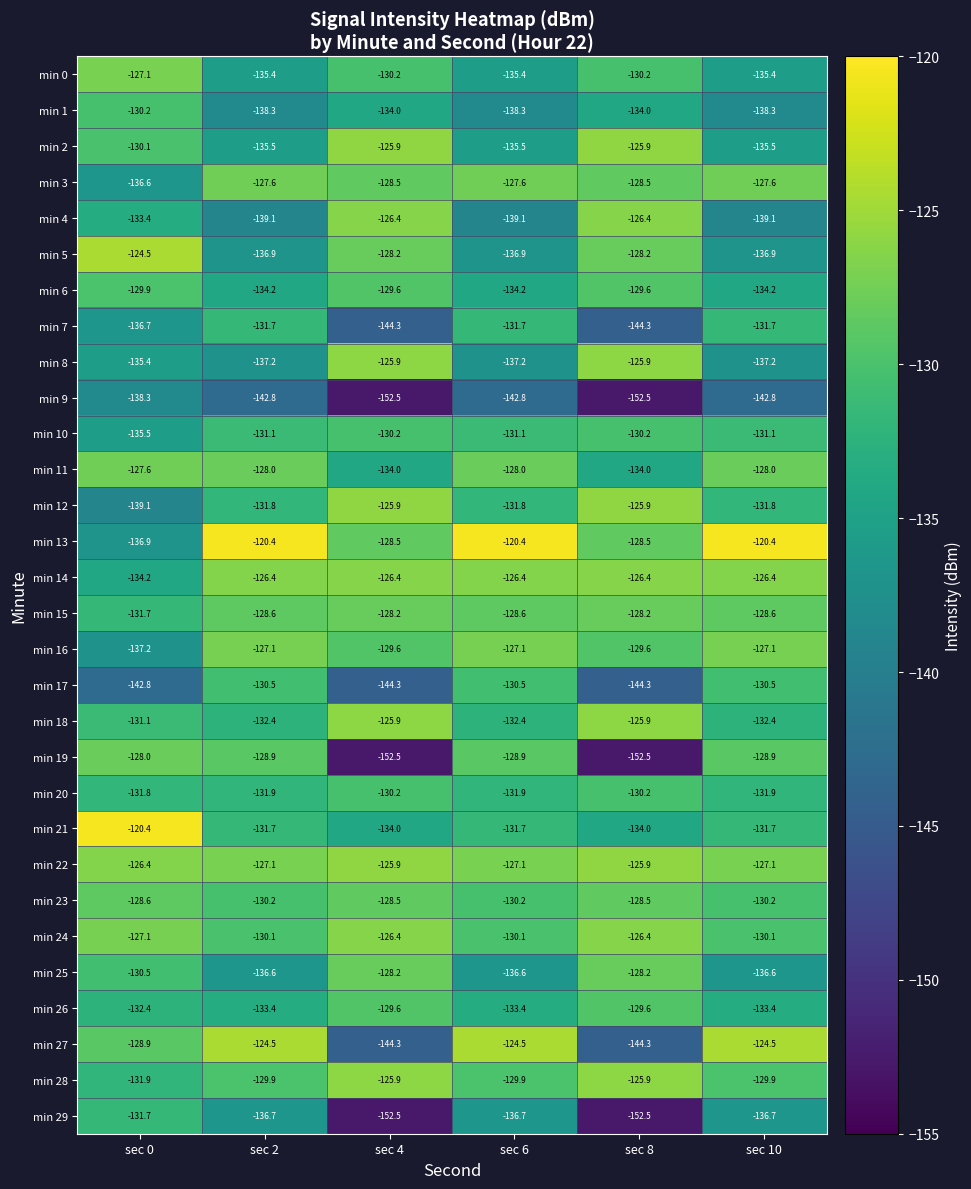

What is the spread (max minus min) of values at sec 4?

26.6